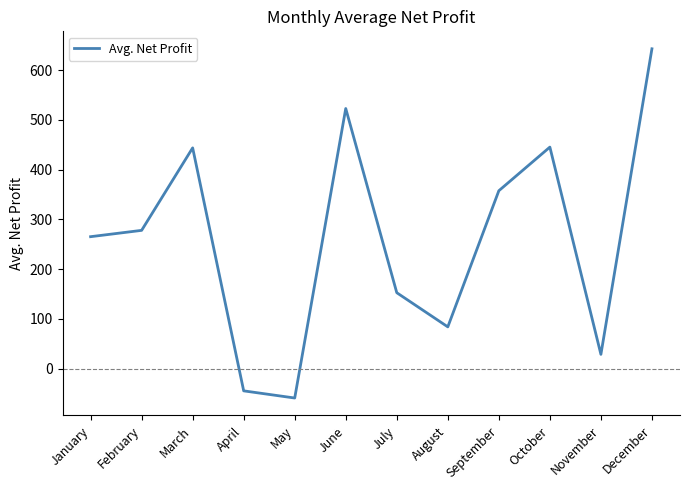

What is the approximate value at April?

-44.4